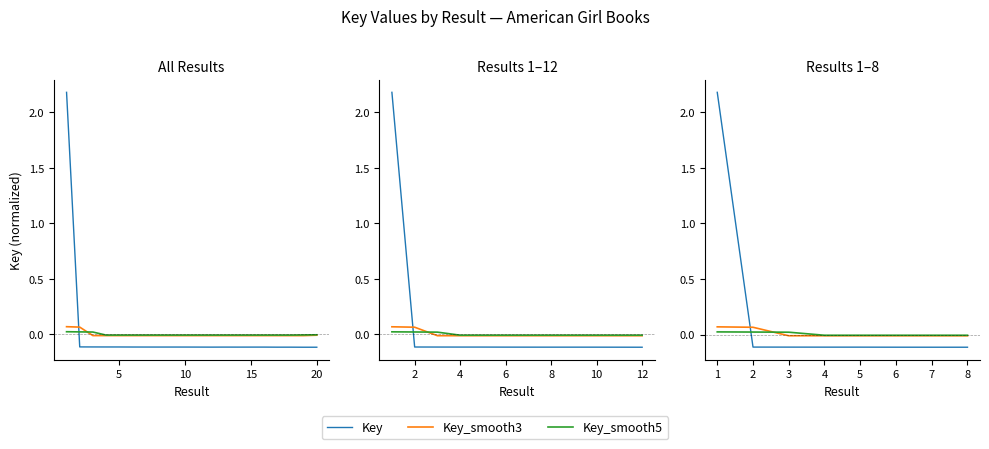

What is the total value across all series at 1?

2.3